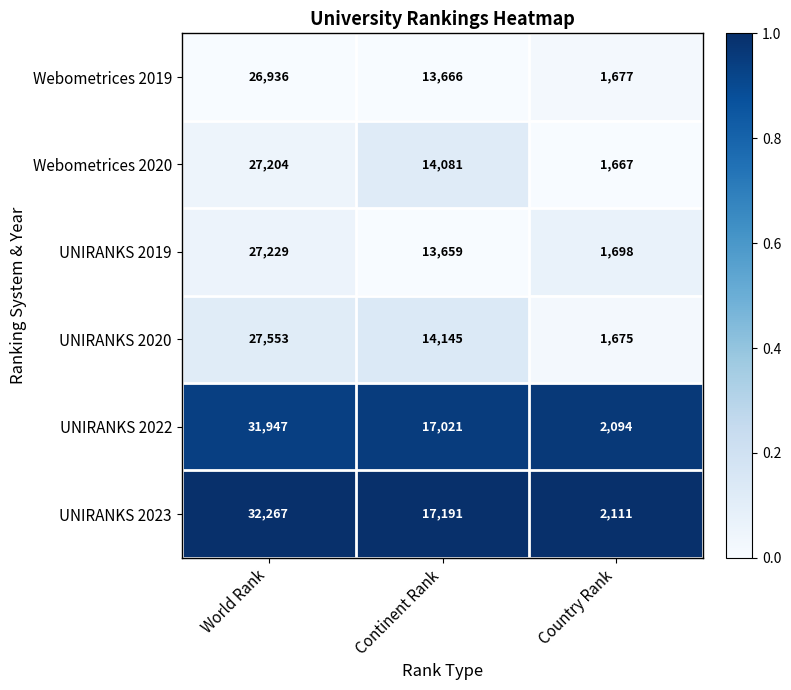

Reading right to left, extract all data points from this chart.

Webometrices 2019: 1677	13666	26936
Webometrices 2020: 1667	14081	27204
UNIRANKS 2019: 1698	13659	27229
UNIRANKS 2020: 1675	14145	27553
UNIRANKS 2022: 2094	17021	31947
UNIRANKS 2023: 2111	17191	32267